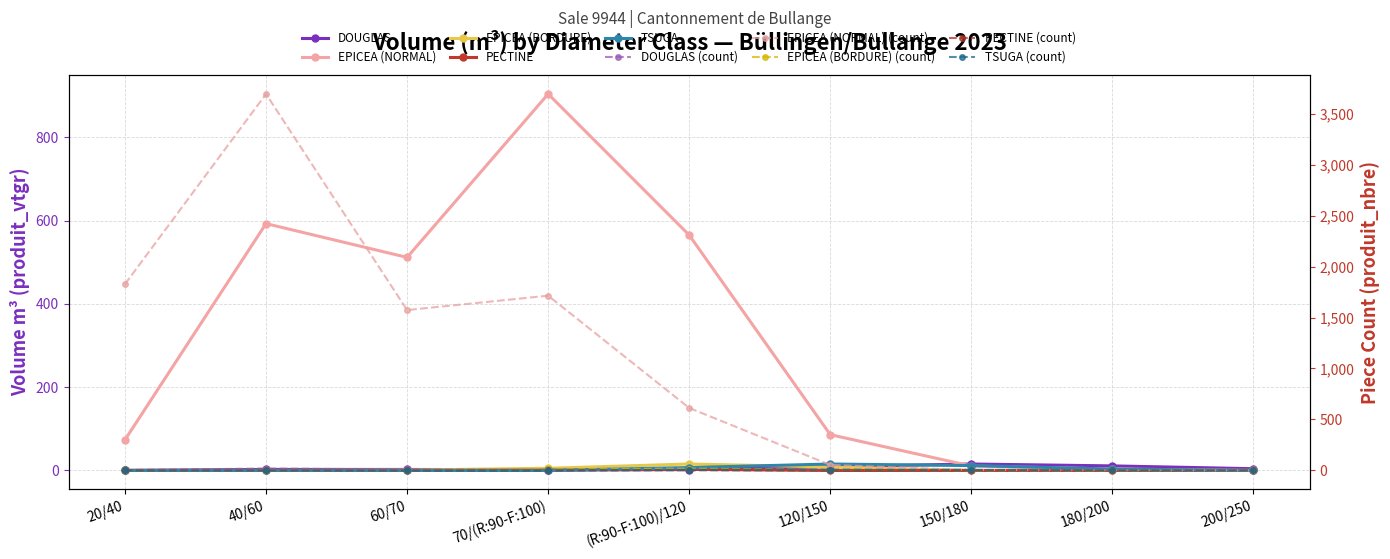

Which series has the largest total across all categories?

EPICEA (NORMAL)